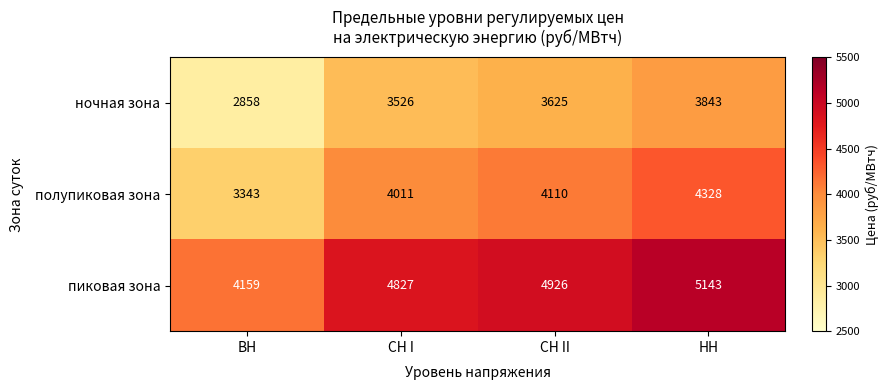

Reading left to right, transcribe all the data shown in this chart.

ночная зона: ВН=2858	СН I=3526	СН II=3625	НН=3843
полупиковая зона: ВН=3343	СН I=4011	СН II=4110	НН=4328
пиковая зона: ВН=4159	СН I=4827	СН II=4926	НН=5143